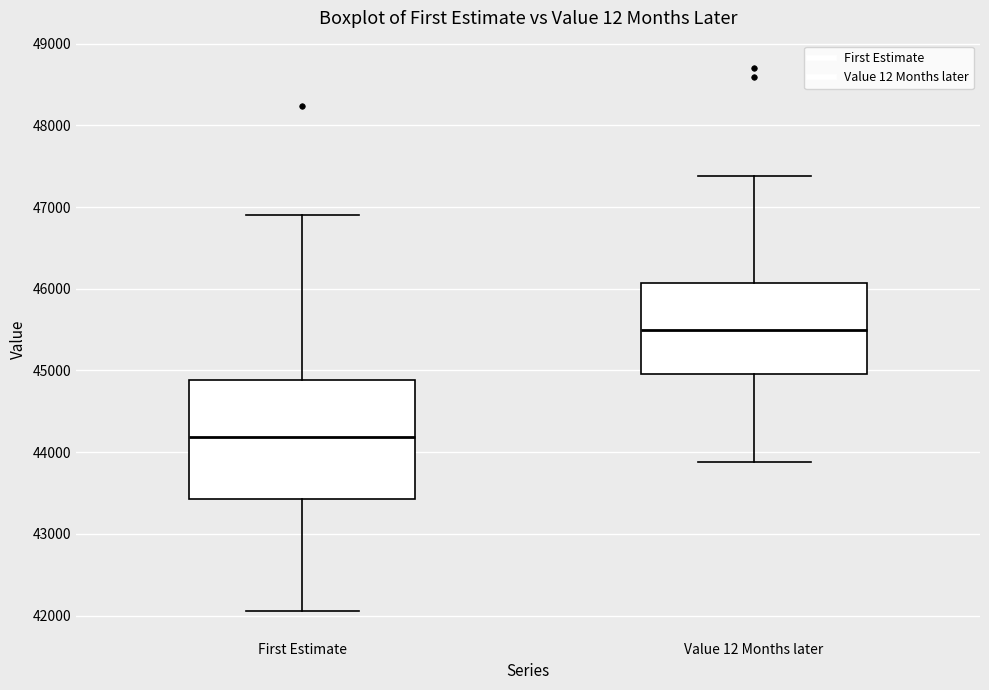

Reading left to right, transcribe this box plot: for each box, give where its median line is, the range the box spans, and where its two whiskers end, as read against the y-axis. The values are not printed on the chart, so give them approximately, as read against the axis.

First Estimate: median 44200, box 43400 to 44900, whiskers 42100 to 46900
Value 12 Months later: median 45500, box 45000 to 46100, whiskers 43900 to 47400